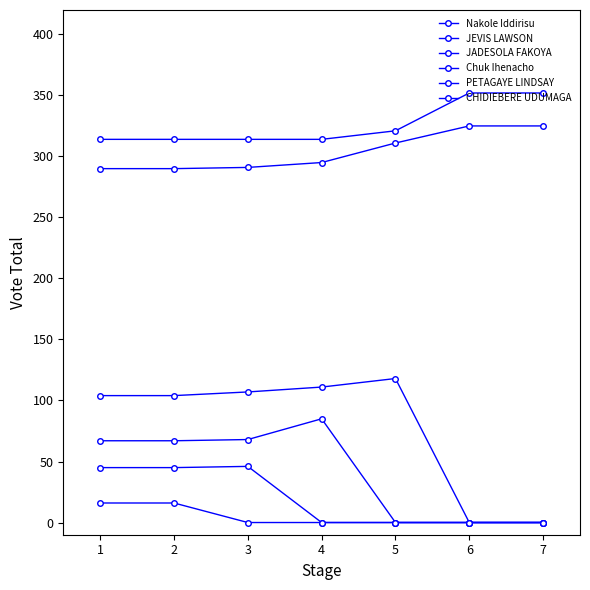

How many data points does each series have?

7